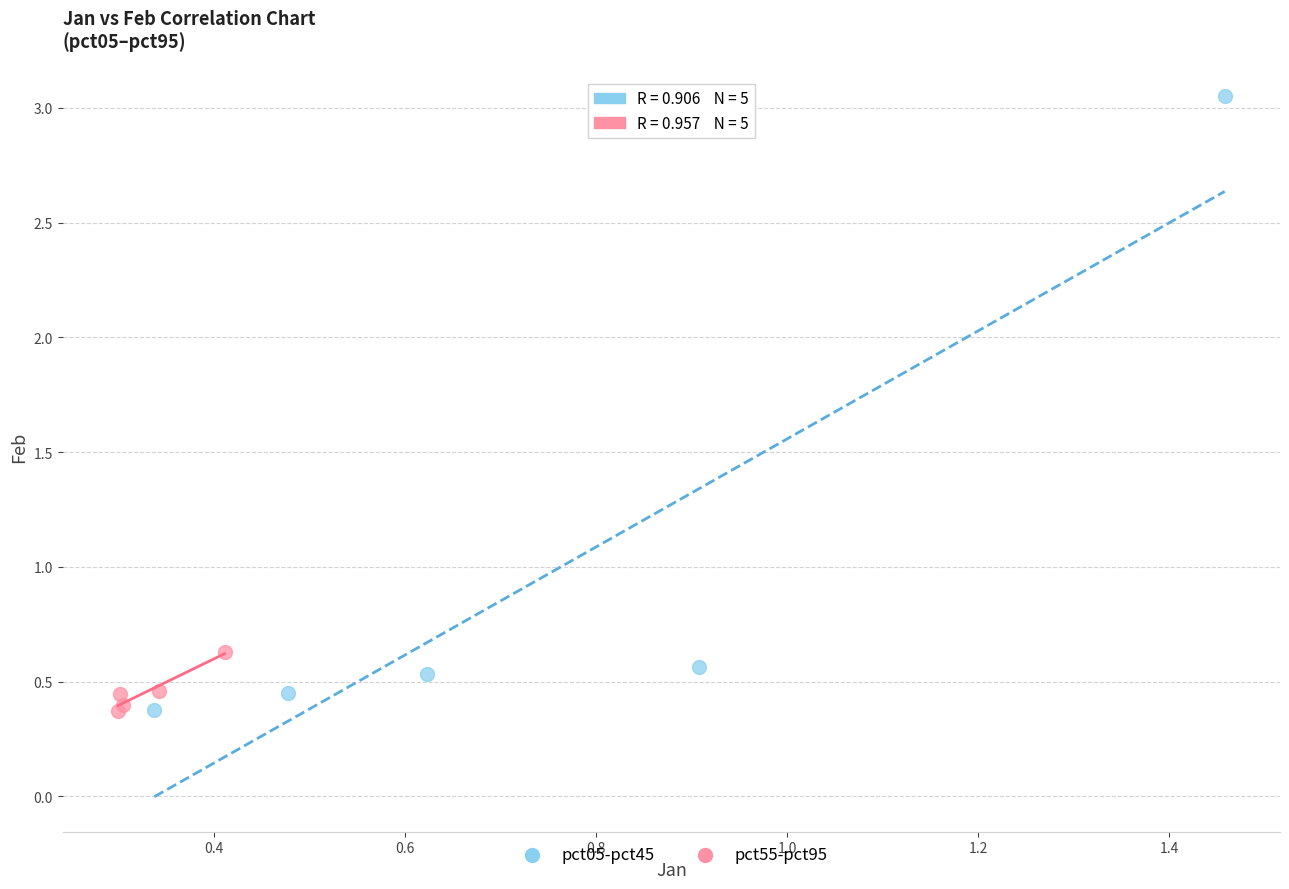

Which series reaches the maximum Y coordinate?

pct05-pct45